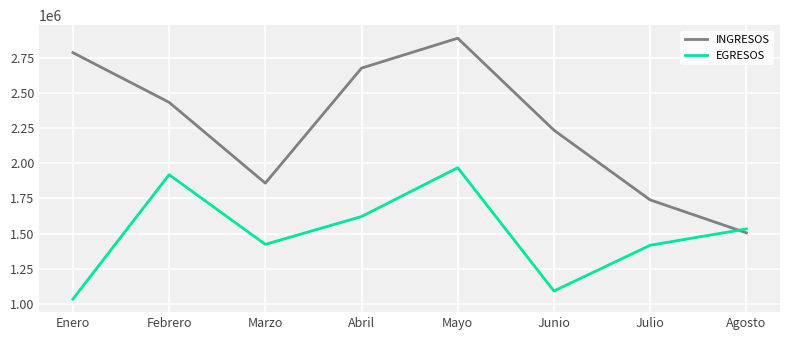

What is the sum of all INGRESOS values?

18134718